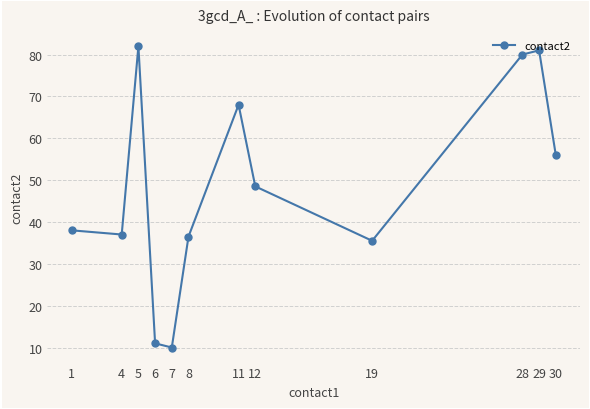

How many data points does each series have?

12